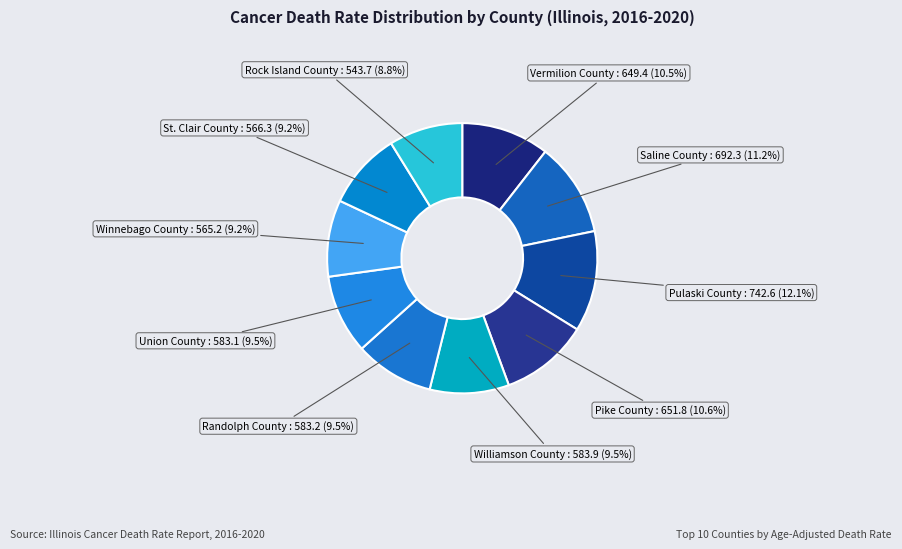

What is the largest slice in the pie chart?

Pulaski County